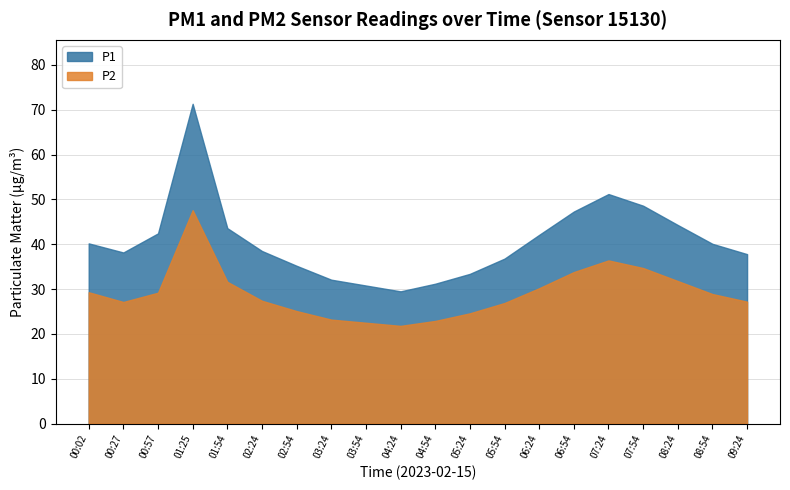

What is the maximum value shown in the chart?

71.3